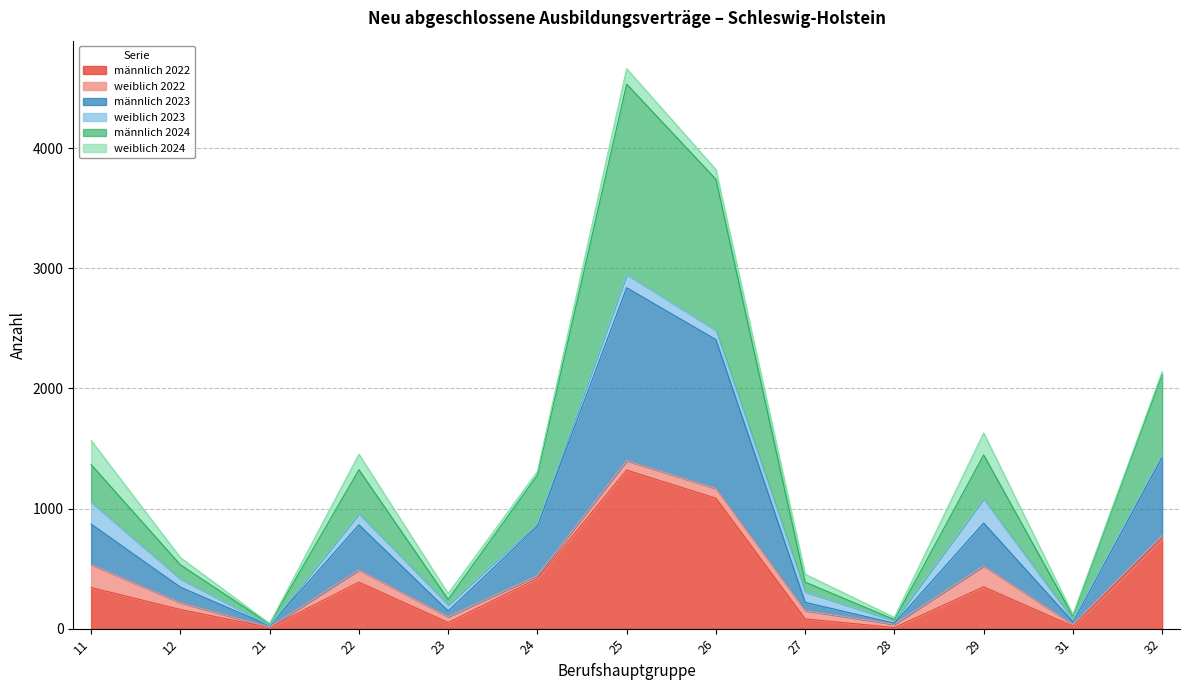

Does the chart have visible grid lines?

Yes